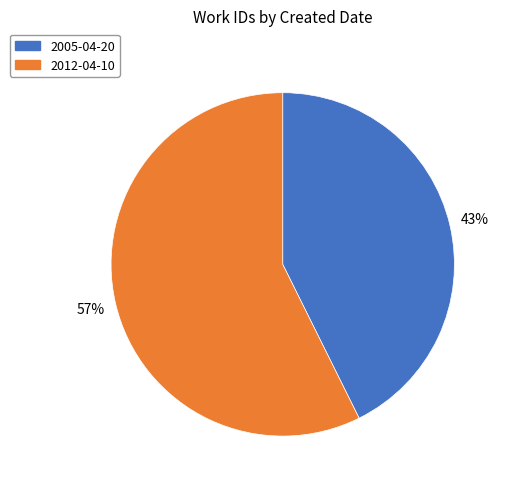

What is the smallest slice in the pie chart?

2005-04-20